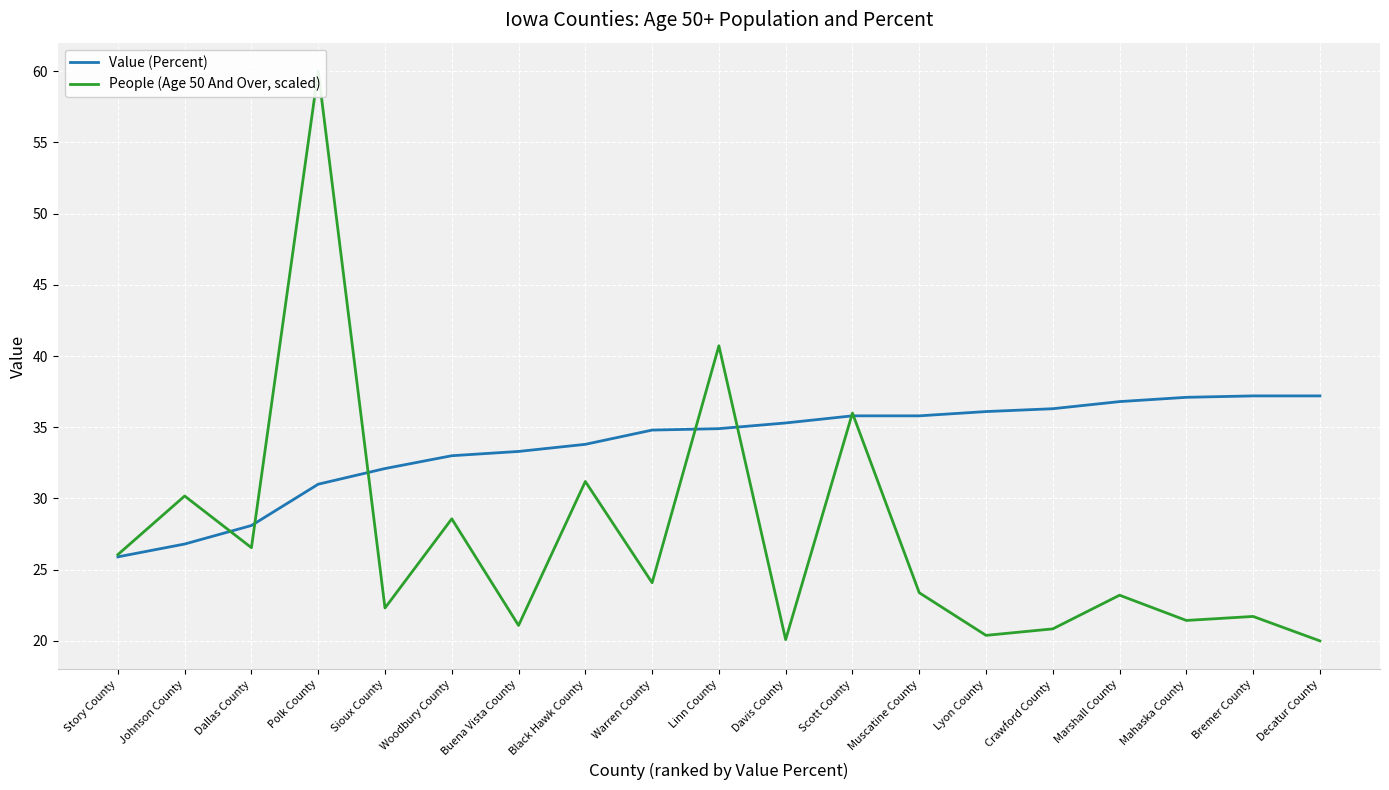

How many lines are shown in the chart?

2